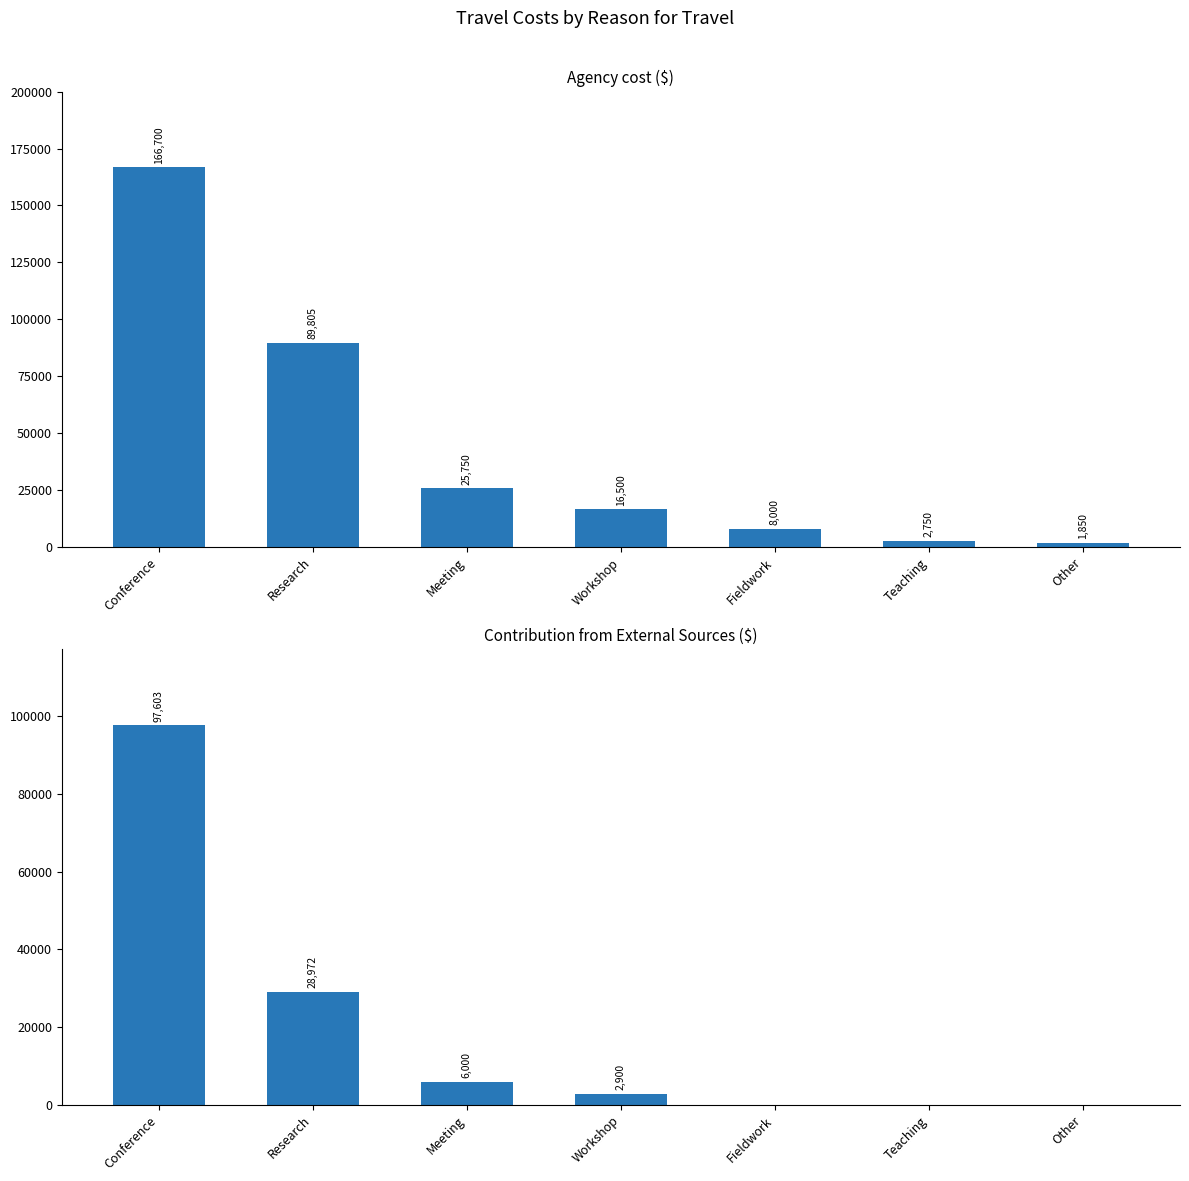

Is the value of Agency cost ($) at Research greater than the value of Contribution from External Sources ($) at Other?

Yes